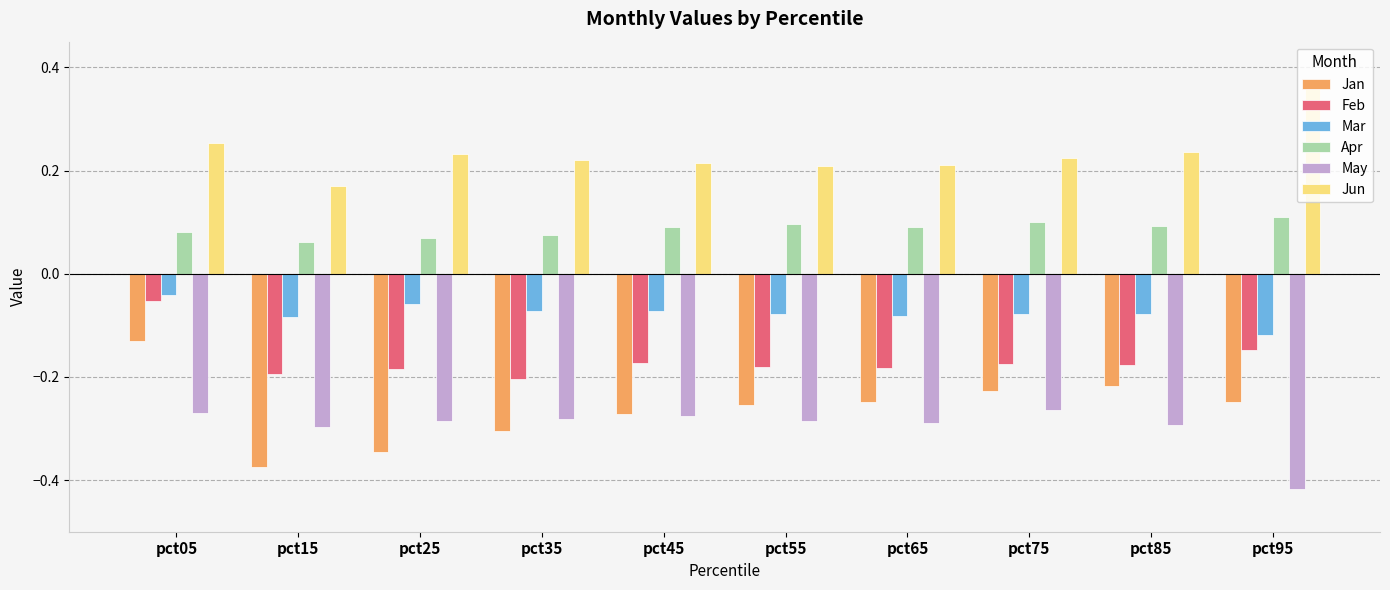

Count the Apr values in the range 0 to 1.

10